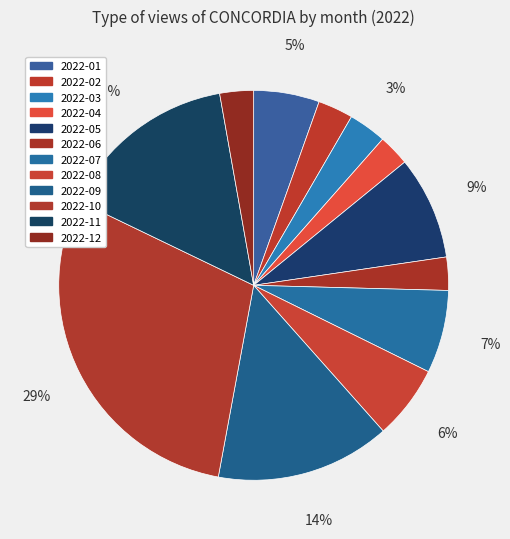

How many segments does this pie chart have?

12